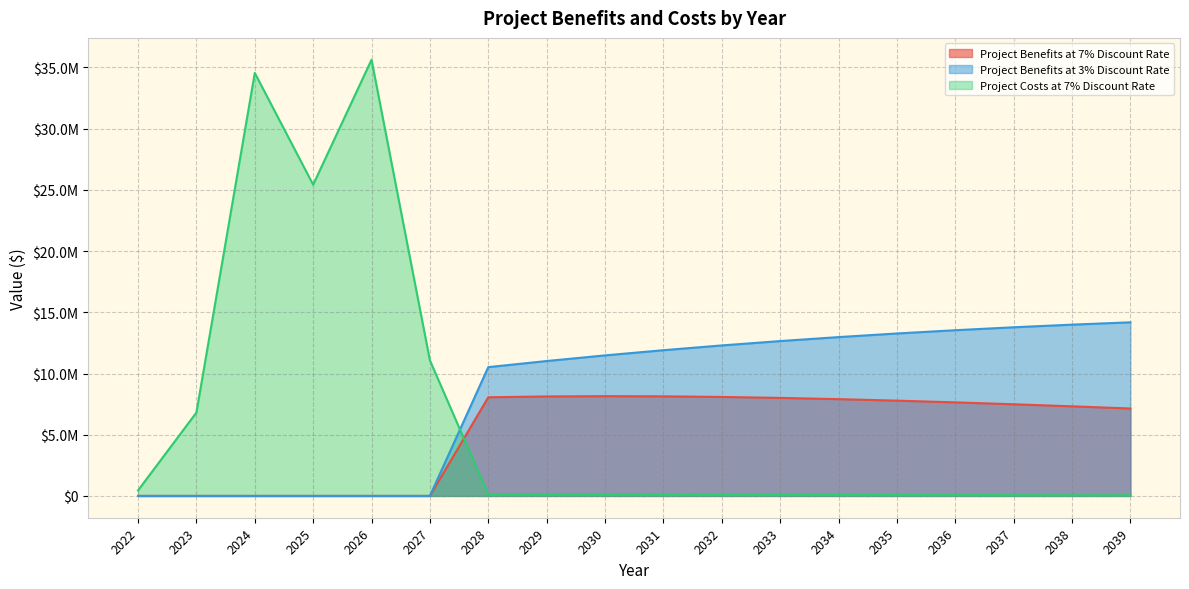

What is the spread (max minus min) of values at 2037?

13716417.2